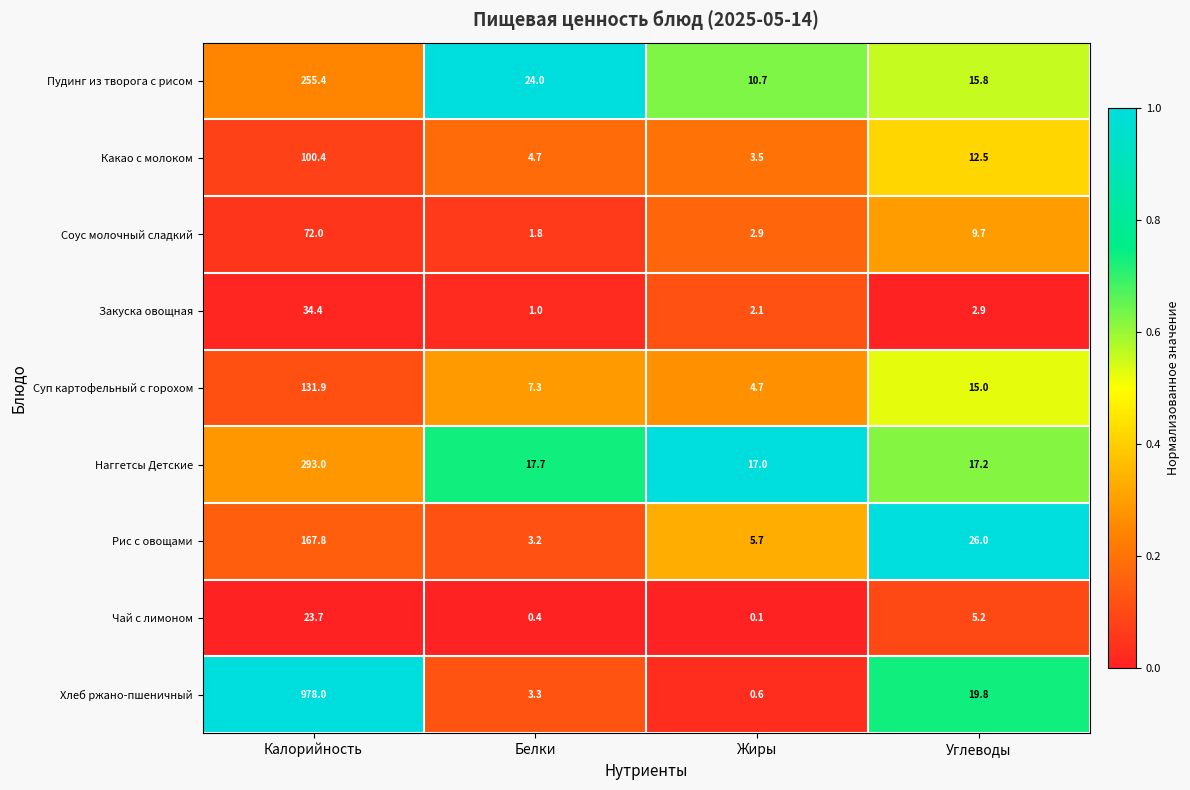

What is the average value of the Закуска овощная series?

10.1